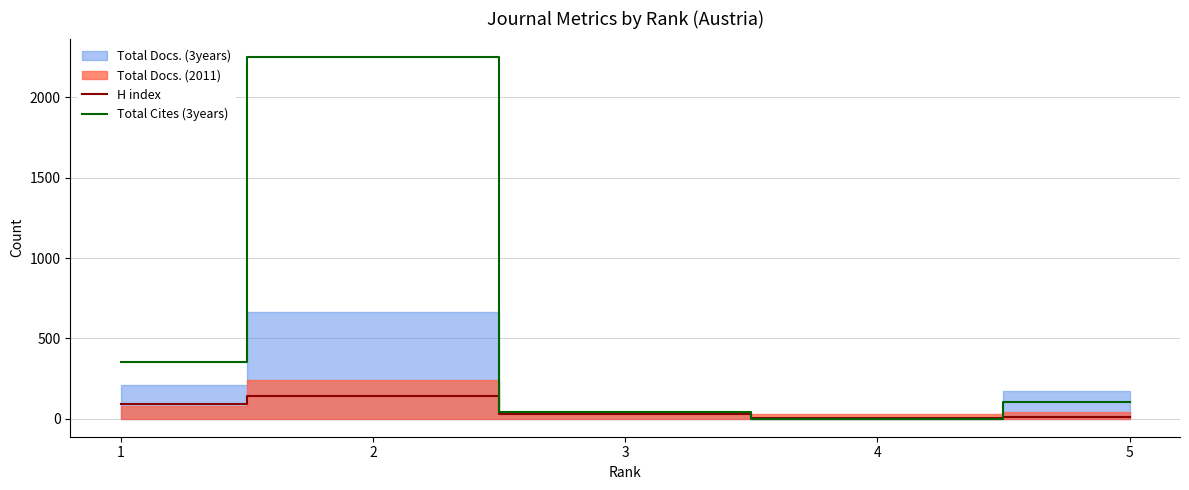

What is the sum of the Total Cites (3years) values at 3 and 4?

41